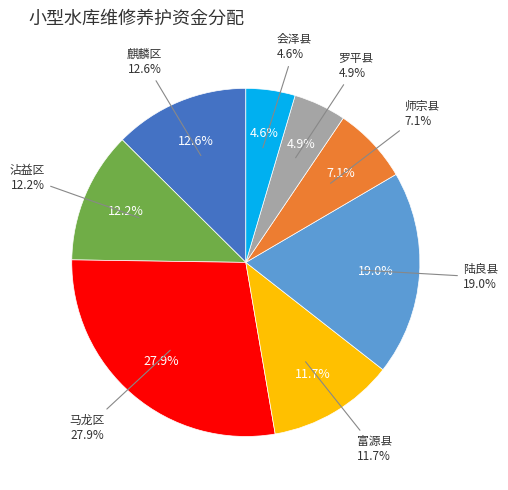

What percentage is the 麒麟区 slice, to the nearest percent?

13%